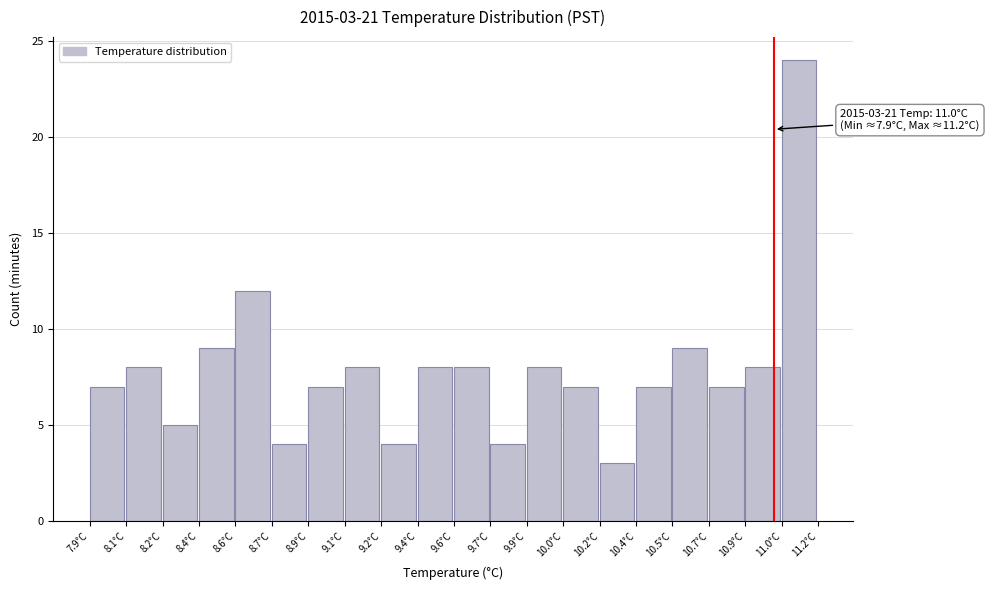

Reading right to left, extract all data points from this chart.

11.0°C=24	10.9°C=8	10.7°C=7	10.5°C=9	10.4°C=7	10.2°C=3	10.0°C=7	9.9°C=8	9.7°C=4	9.6°C=8	9.4°C=8	9.2°C=4	9.1°C=8	8.9°C=7	8.7°C=4	8.6°C=12	8.4°C=9	8.2°C=5	8.1°C=8	7.9°C=7